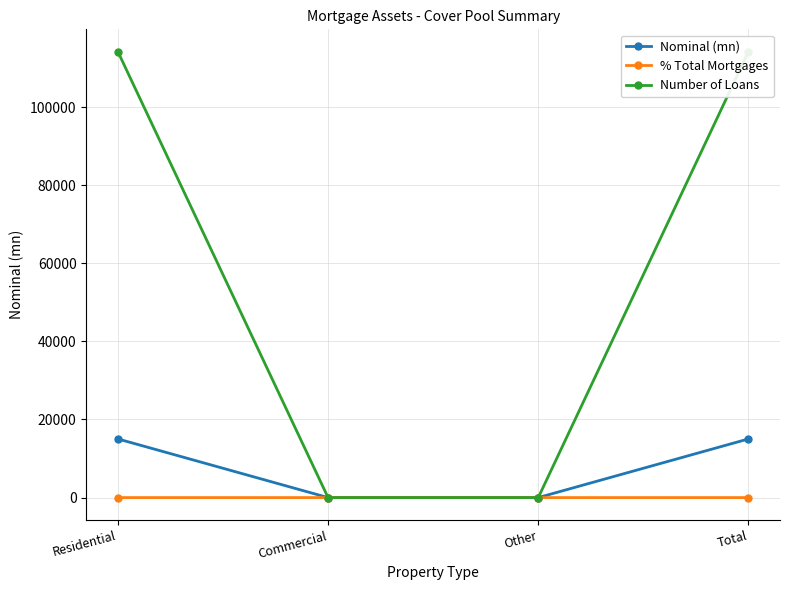

How many data points in Nominal (mn) are above 15022?

2